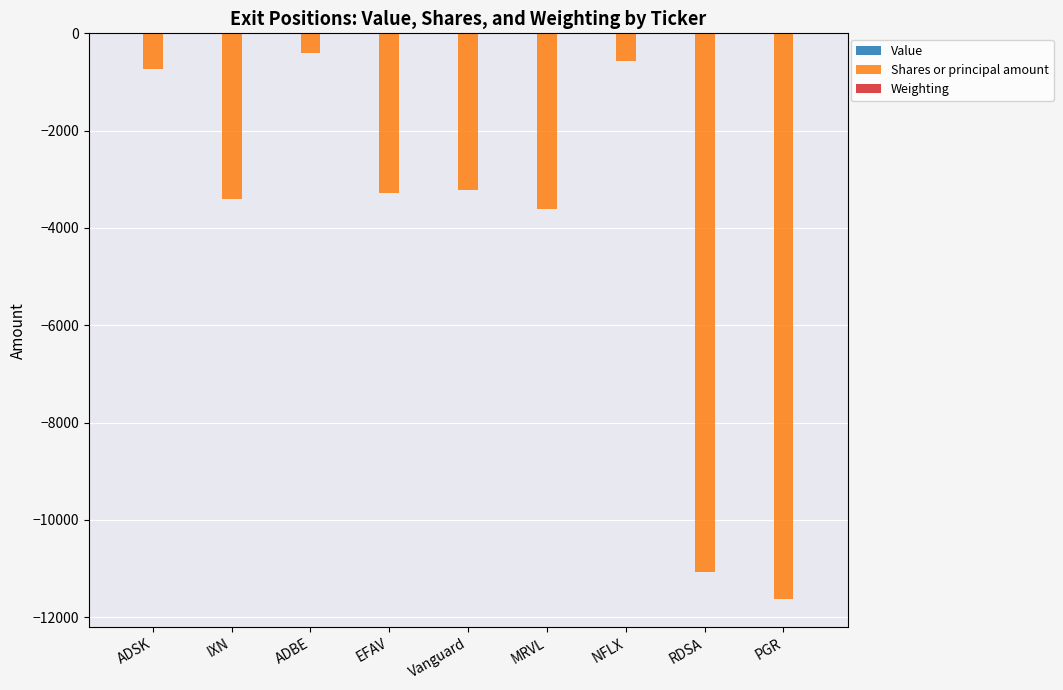

What is the maximum value for Shares or principal amount?

-404.0